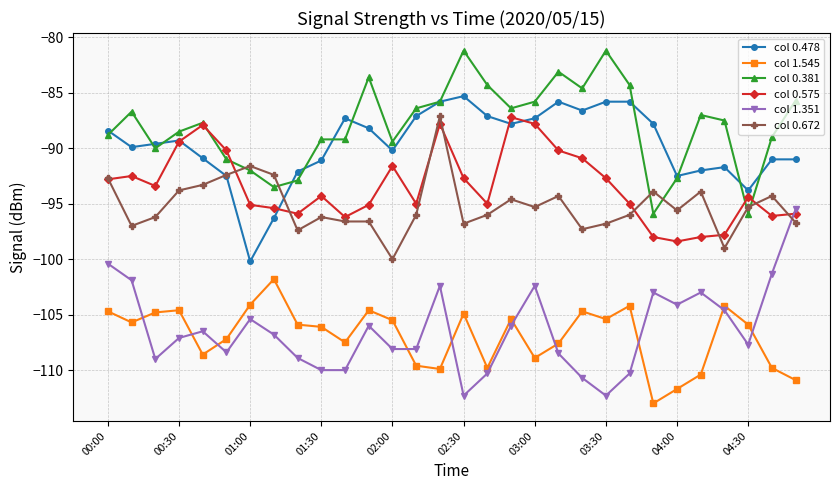

True or false: col 0.381 has more than 1 points higher than both neighbors.

True